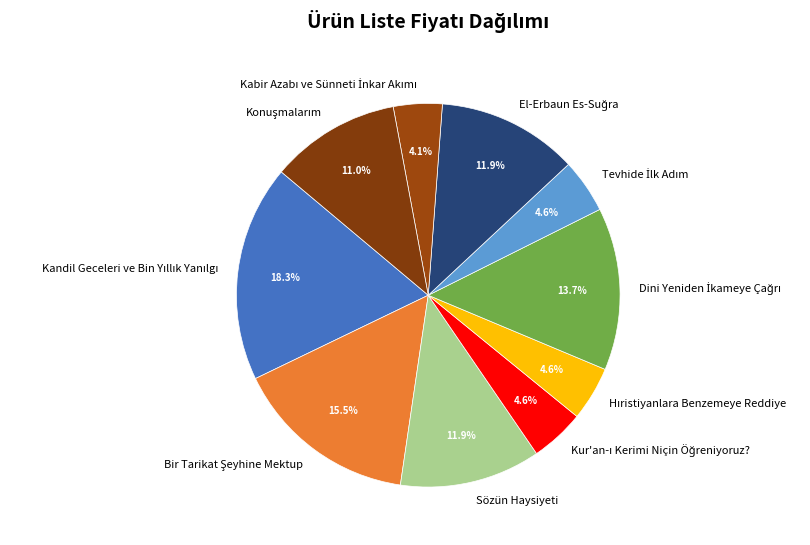

How many slices are in this pie chart?

10